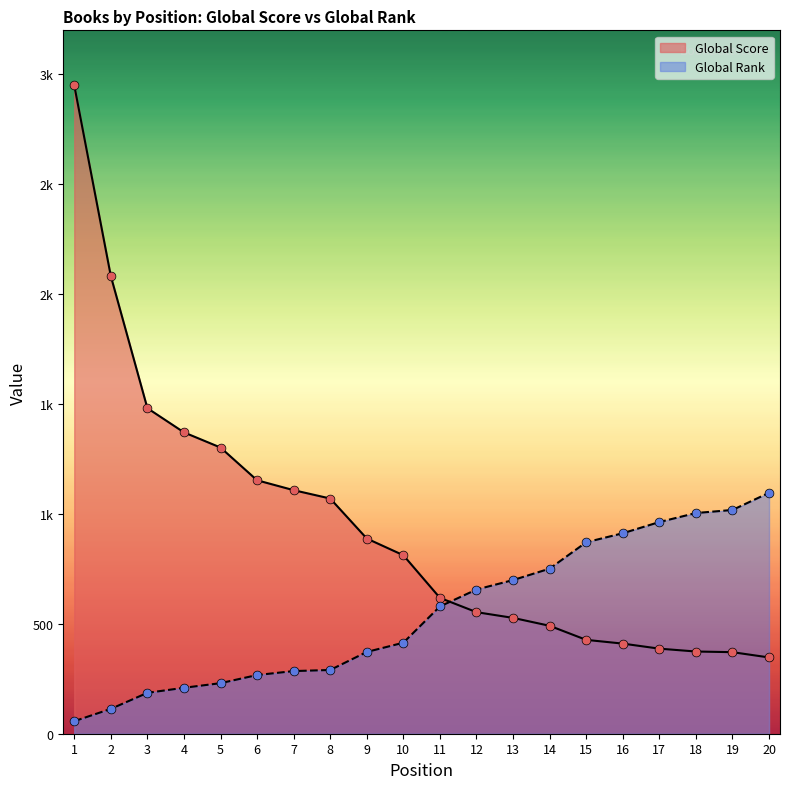

At how many categories does at least one series exceed 2949?

1